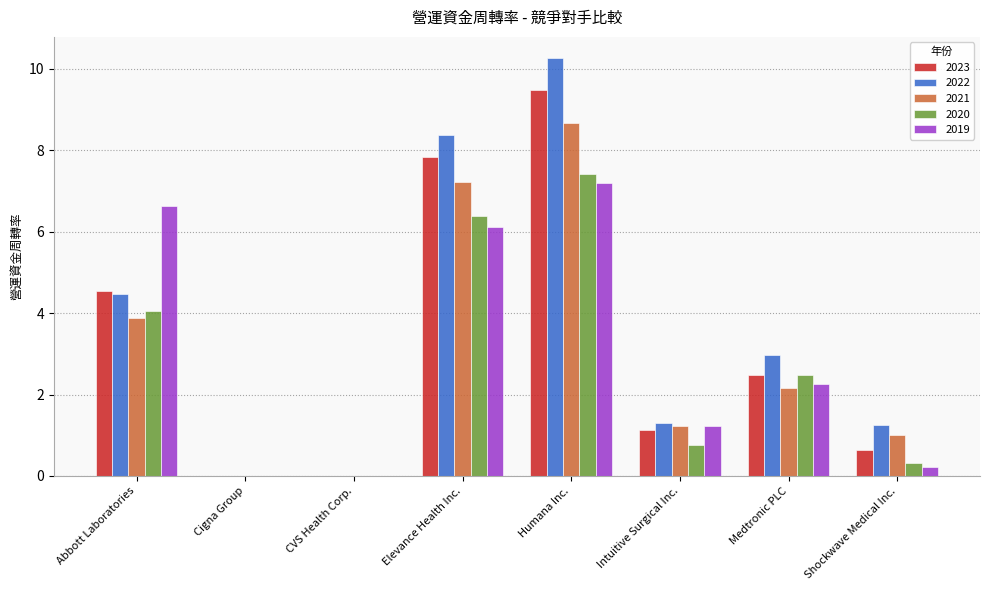

Count the number of data series in this chart.

5